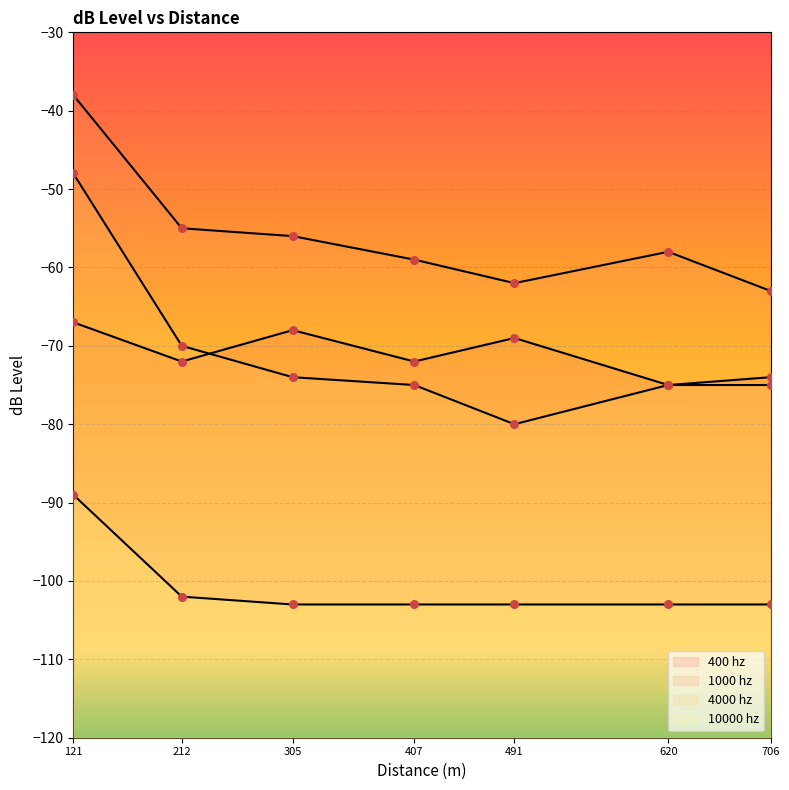

What are all the series names shown in the legend?

400 hz, 1000 hz, 4000 hz, 10000 hz